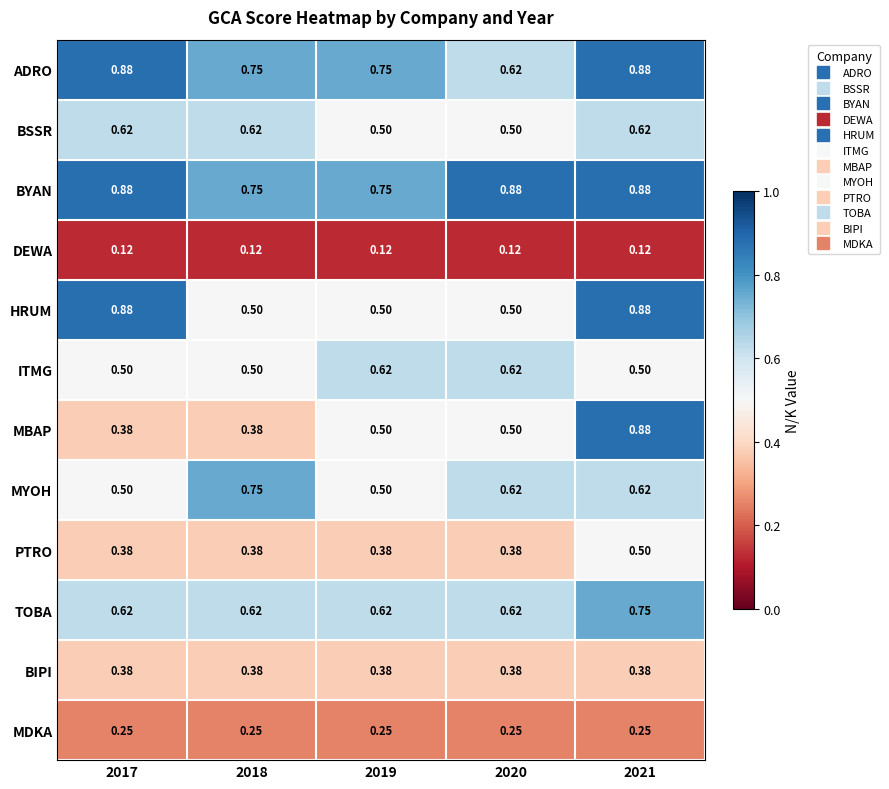

Is the value of BSSR at 2017 greater than the value of TOBA at 2021?

No